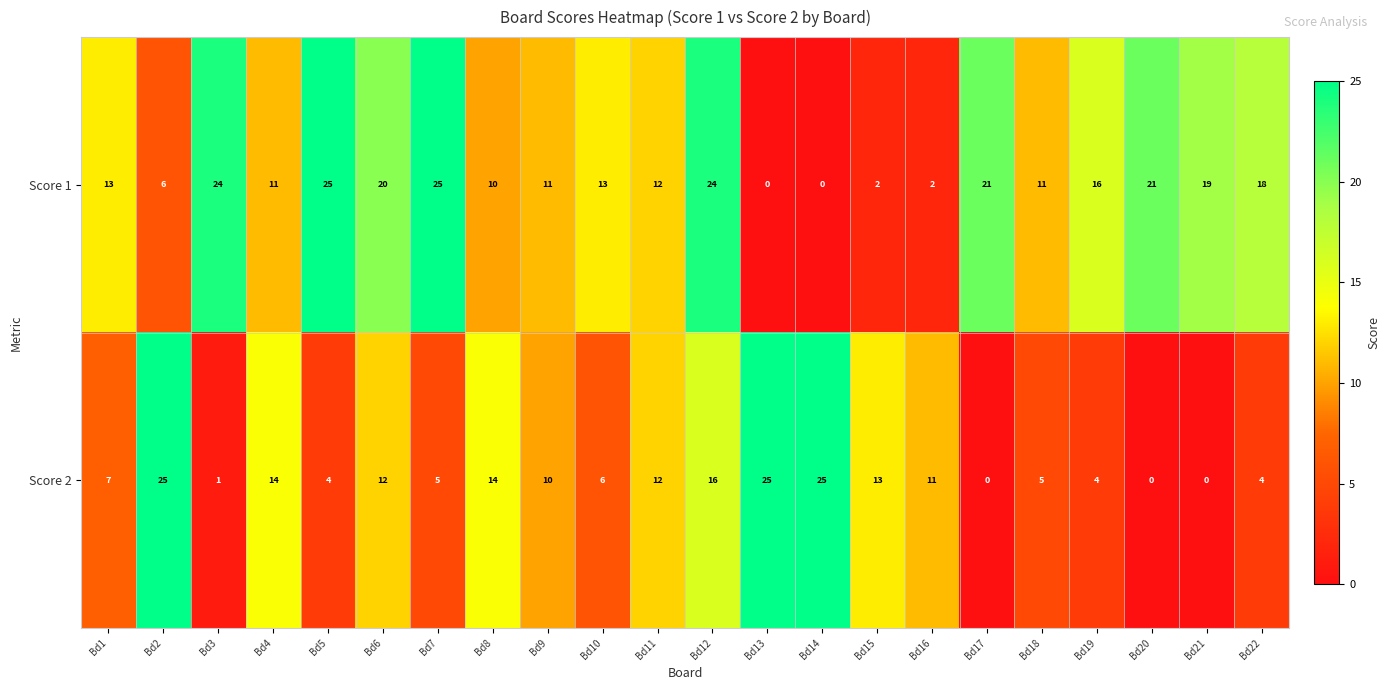

At which label is Score 1 closest to 12?

Bd11